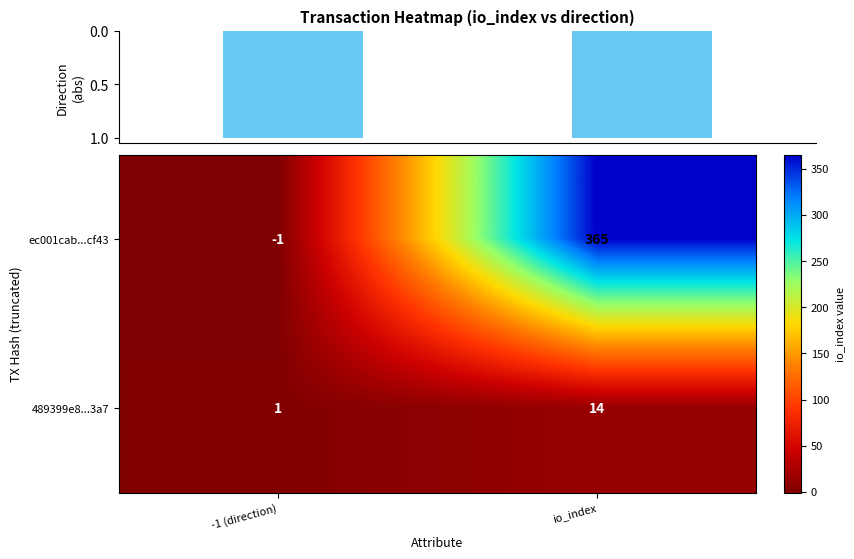

What is the smallest value displayed?

-1